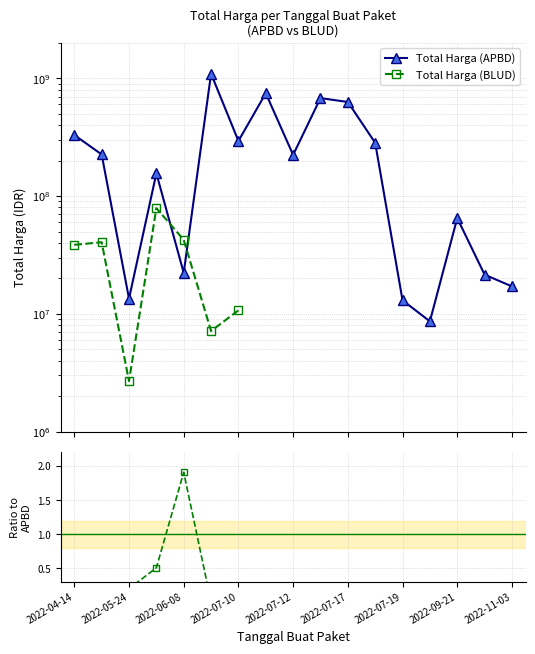

Is the value of Ratio BLUD/APBD at 2022-07-17 greater than the value of Total Harga (BLUD) at 13?

No